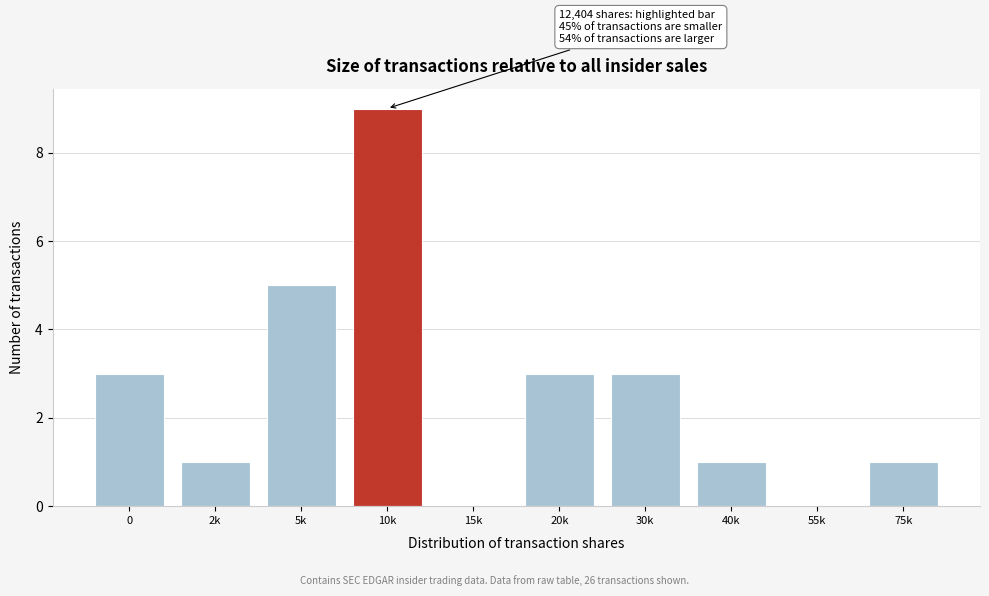

Reading right to left, extract all data points from this chart.

75k=1	55k=0	40k=1	30k=3	20k=3	15k=0	10k=9	5k=5	2k=1	0=3